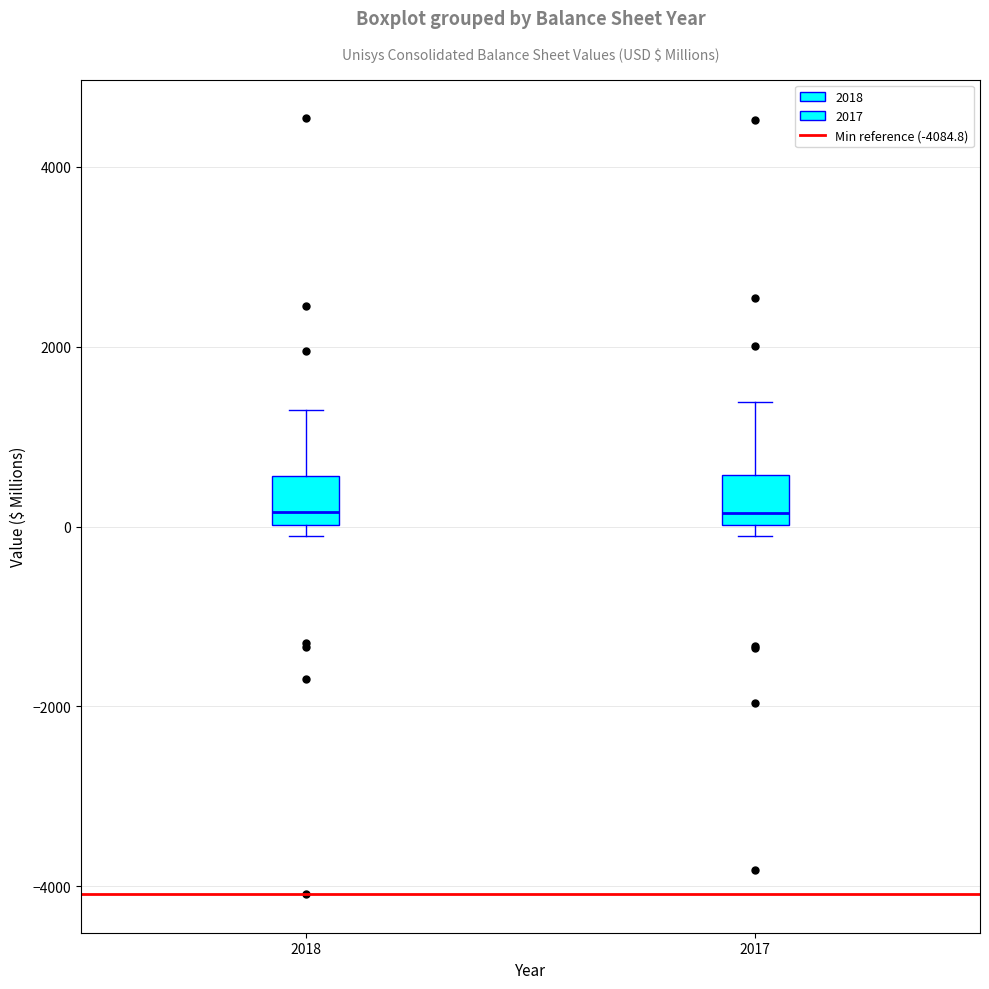

Reading left to right, transcribe this box plot: for each box, give where its median line is, the range the box spans, and where its two whiskers end, as read against the y-axis. The values are not printed on the chart, so give them approximately, as read against the axis.

2018: median 200, box 0 to 600, whiskers -200 to 1400
2017: median 200, box 0 to 600, whiskers -200 to 1400